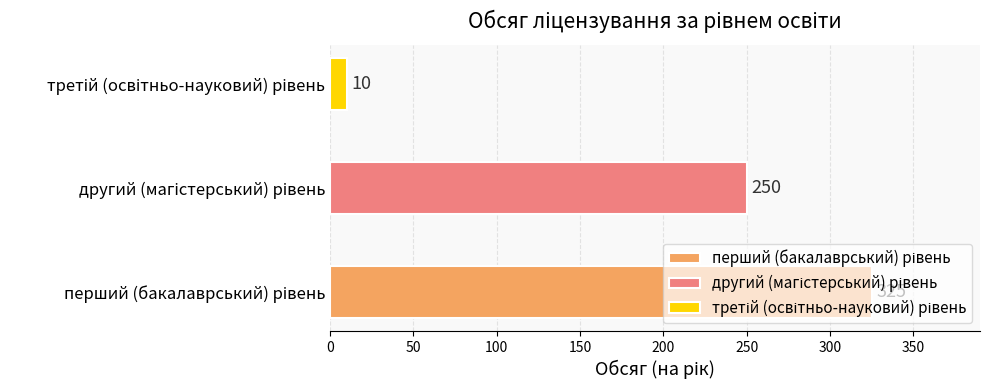

At which label is the value closest to 167?

другий (магістерський) рівень